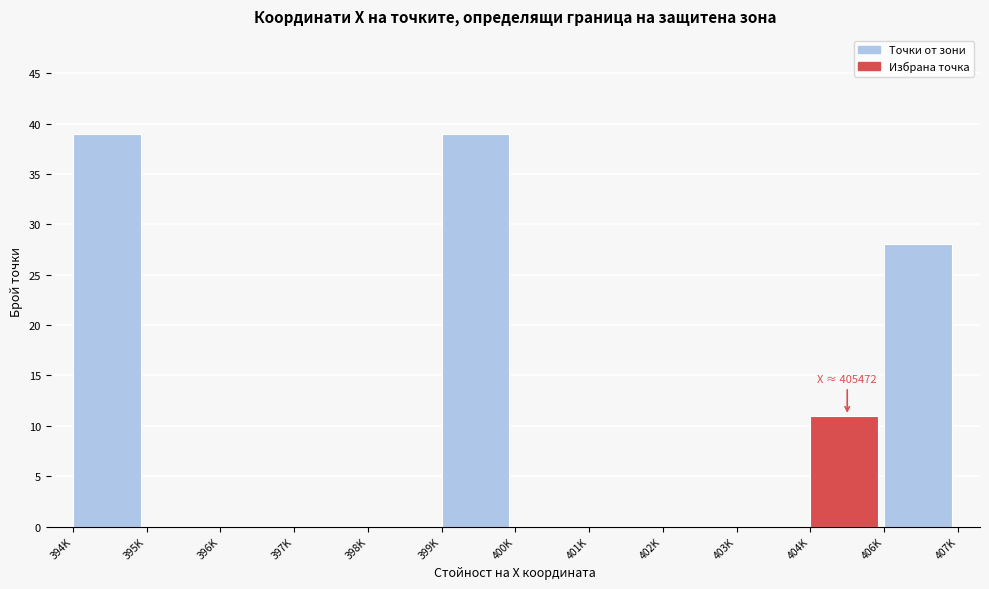

Reading right to left, list all the values displayed in this chart.

406K=28	404K=11	403K=0	402K=0	401K=0	400K=0	399K=39	398K=0	397K=0	396K=0	395K=0	394K=39